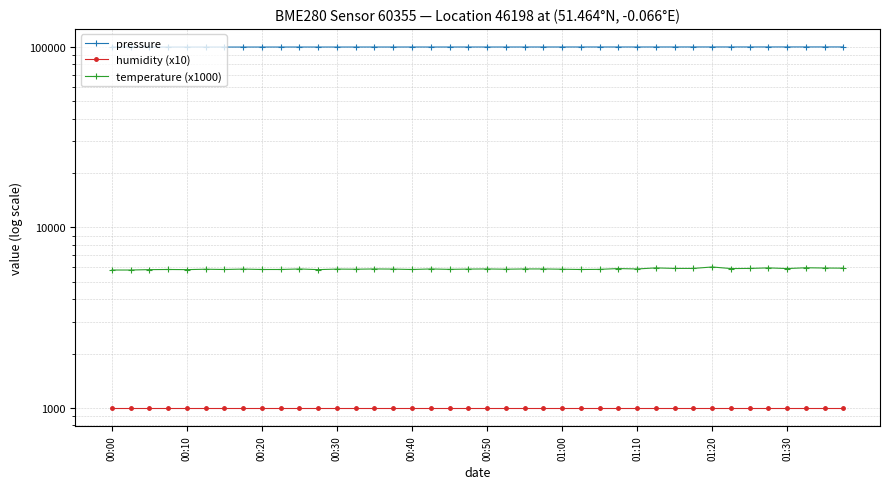

Where does the pressure series first go above 99575?

00:40